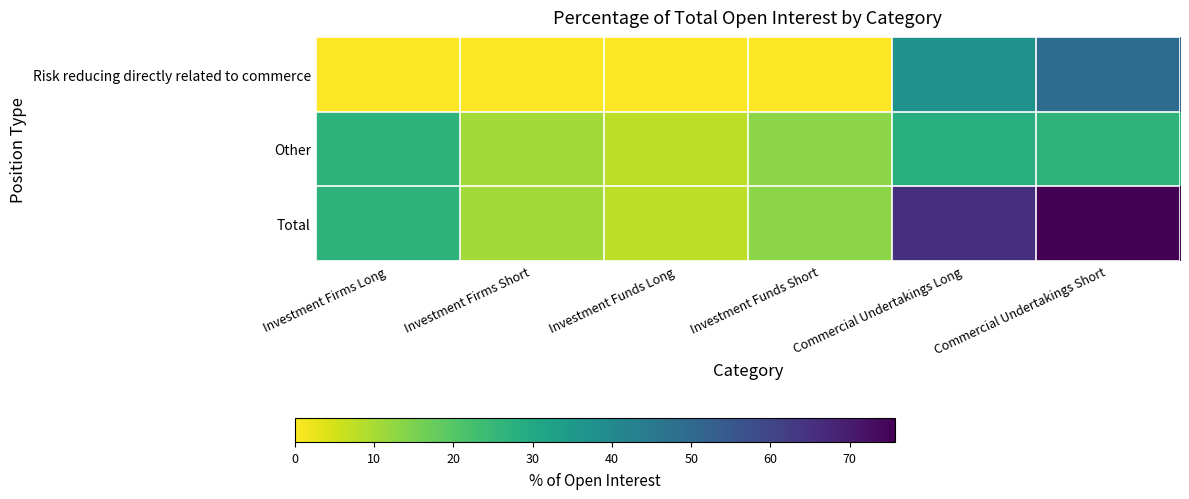

Reading left to right, what are all the values shown in this chart?

Risk reducing directly related to commerce: Investment Firms Long=0.0	Investment Firms Short=0.0	Investment Funds Long=0.1	Investment Funds Short=0.0	Commercial Undertakings Long=37.3	Commercial Undertakings Short=49.2
Other: Investment Firms Long=26.8	Investment Firms Short=10.5	Investment Funds Long=7.4	Investment Funds Short=13.1	Commercial Undertakings Long=27.9	Commercial Undertakings Short=26.5
Total: Investment Firms Long=26.8	Investment Firms Short=10.5	Investment Funds Long=7.4	Investment Funds Short=13.2	Commercial Undertakings Long=65.1	Commercial Undertakings Short=75.7